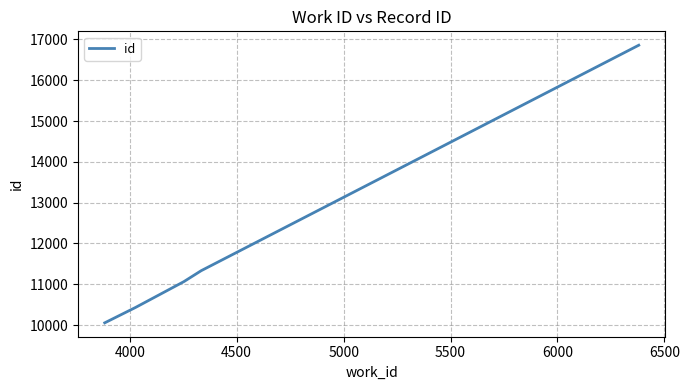

How many series are shown in this chart?

1